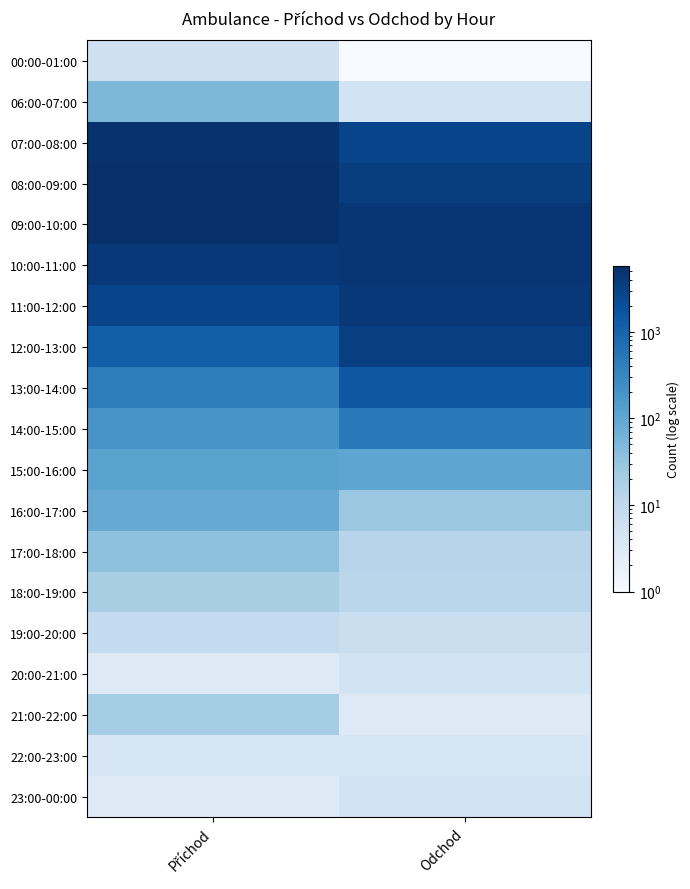

Reading left to right, extract all data points from this chart.

00:00-01:00: Příchod=6	Odchod=1
06:00-07:00: Příchod=52	Odchod=5
07:00-08:00: Příchod=5172	Odchod=2852
08:00-09:00: Příchod=5723	Odchod=3586
09:00-10:00: Příchod=5557	Odchod=4670
10:00-11:00: Příchod=4261	Odchod=4652
11:00-12:00: Příchod=2877	Odchod=4362
12:00-13:00: Příchod=1192	Odchod=3430
13:00-14:00: Příchod=436	Odchod=1518
14:00-15:00: Příchod=190	Odchod=489
15:00-16:00: Příchod=114	Odchod=103
16:00-17:00: Příchod=85	Odchod=27
17:00-18:00: Příchod=35	Odchod=13
18:00-19:00: Příchod=19	Odchod=12
19:00-20:00: Příchod=9	Odchod=7
20:00-21:00: Příchod=3	Odchod=5
21:00-22:00: Příchod=21	Odchod=3
22:00-23:00: Příchod=4	Odchod=4
23:00-00:00: Příchod=3	Odchod=5